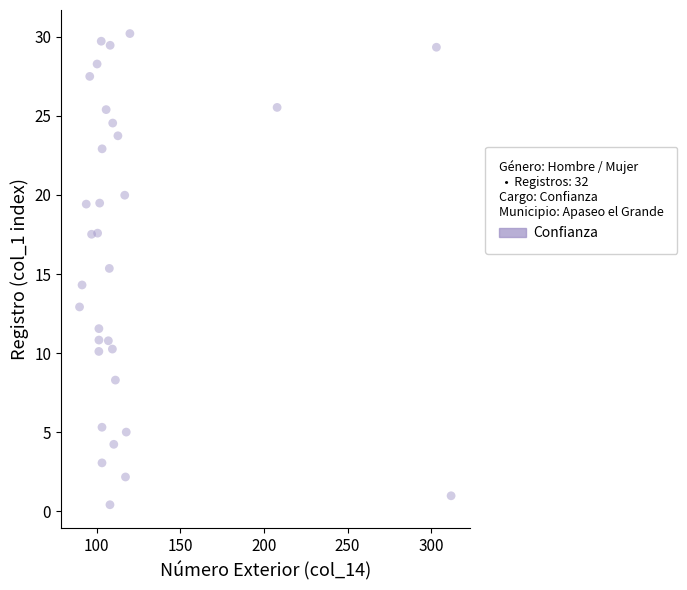

What Y value in the scatter plot is closest to 15?

15.4